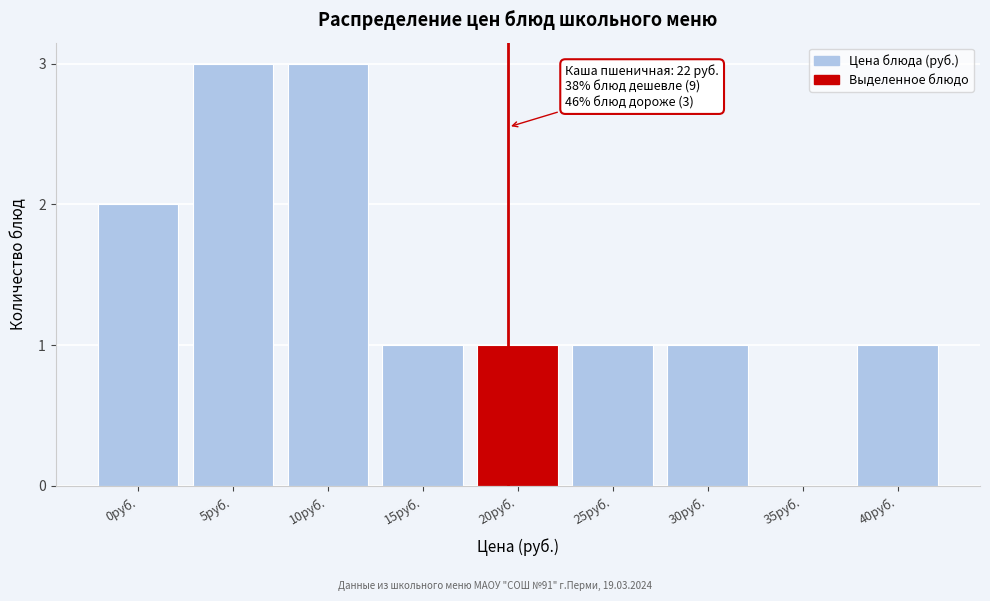

Reading left to right, what are all the values shown in this chart?

0руб.=2	5руб.=3	10руб.=3	15руб.=1	20руб.=1	25руб.=1	30руб.=1	35руб.=0	40руб.=1